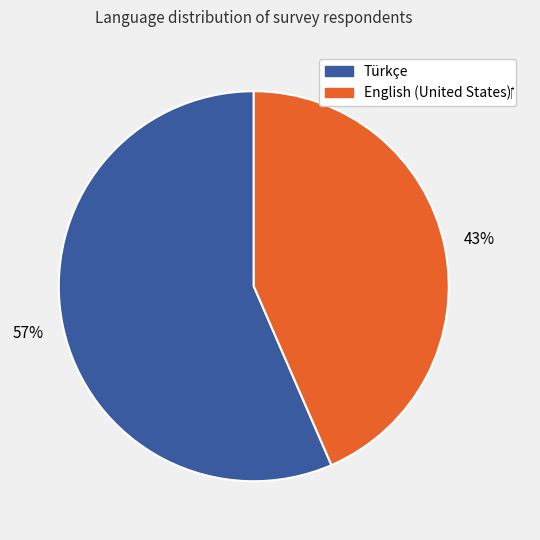

Is there any slice that represents more than half of the pie?

Yes